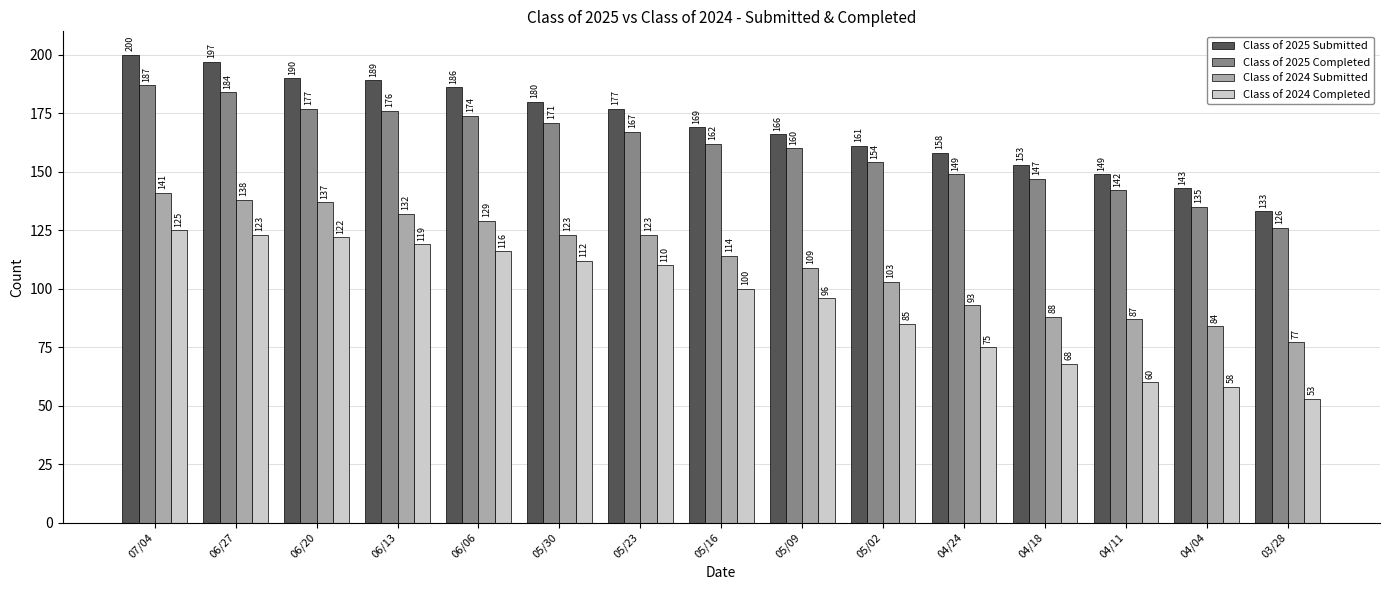

Reading left to right, extract all data points from this chart.

Class of 2025 Submitted: 200	197	190	189	186	180	177	169	166	161	158	153	149	143	133
Class of 2025 Completed: 187	184	177	176	174	171	167	162	160	154	149	147	142	135	126
Class of 2024 Submitted: 141	138	137	132	129	123	123	114	109	103	93	88	87	84	77
Class of 2024 Completed: 125	123	122	119	116	112	110	100	96	85	75	68	60	58	53